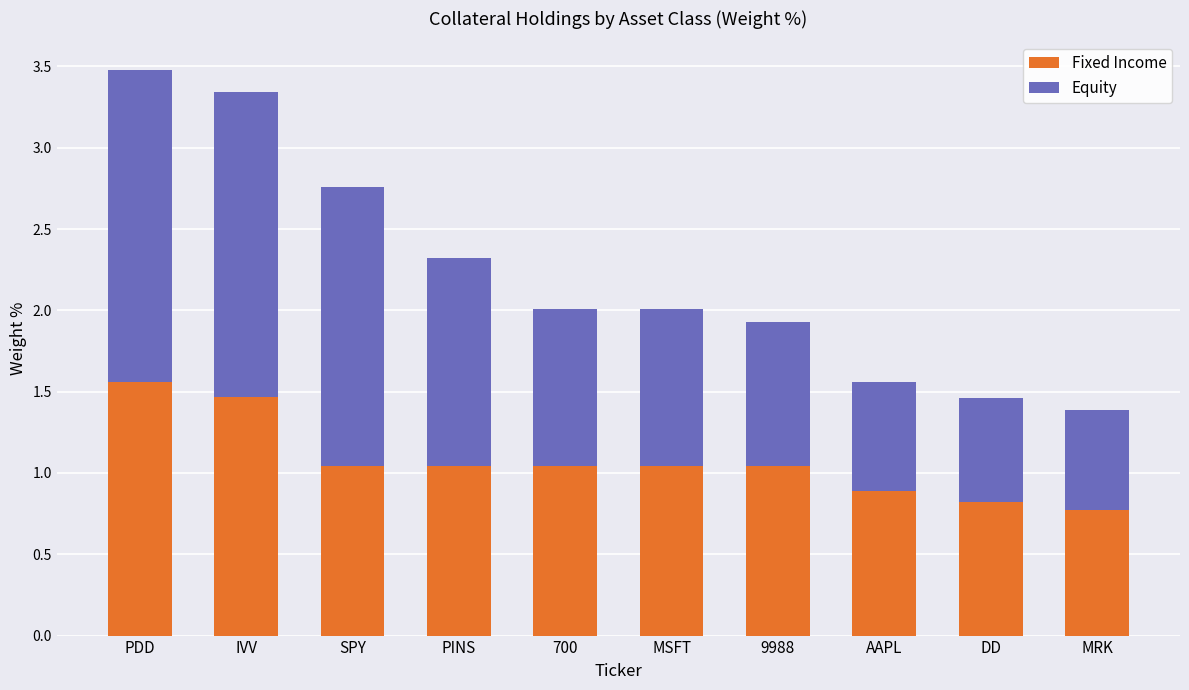

Count the number of categories in the chart.

10